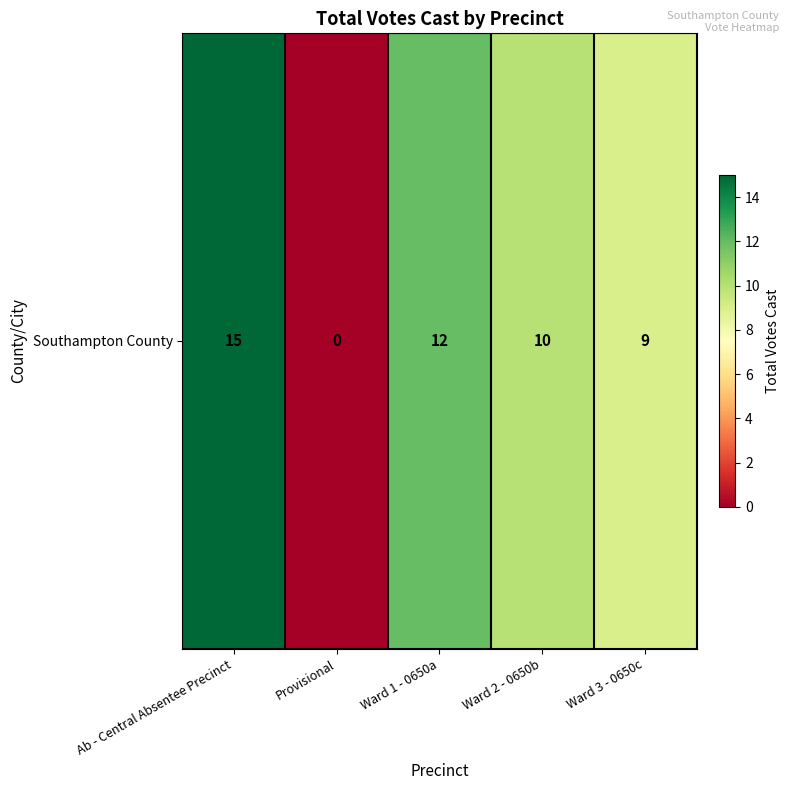

What is the difference between the second highest and second lowest values?

3